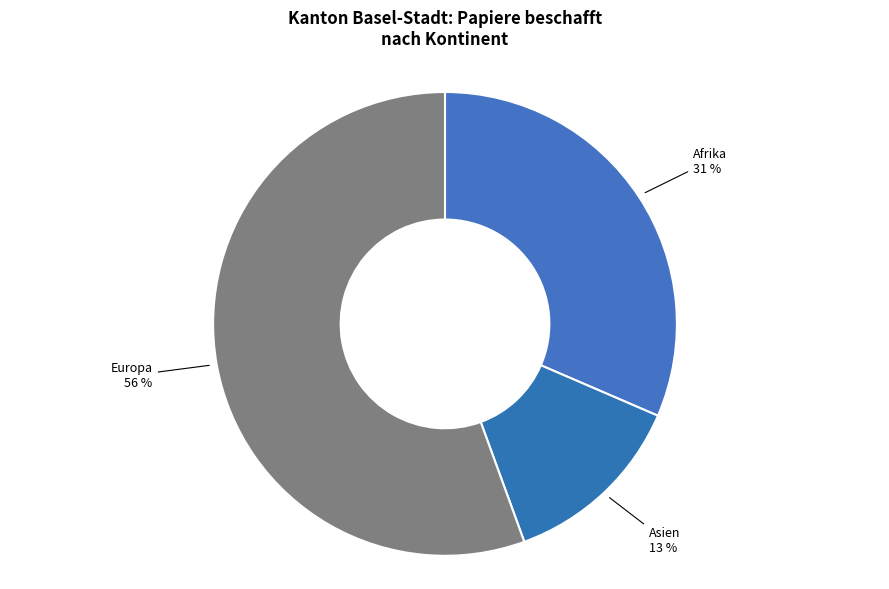

How many segments does this pie chart have?

3